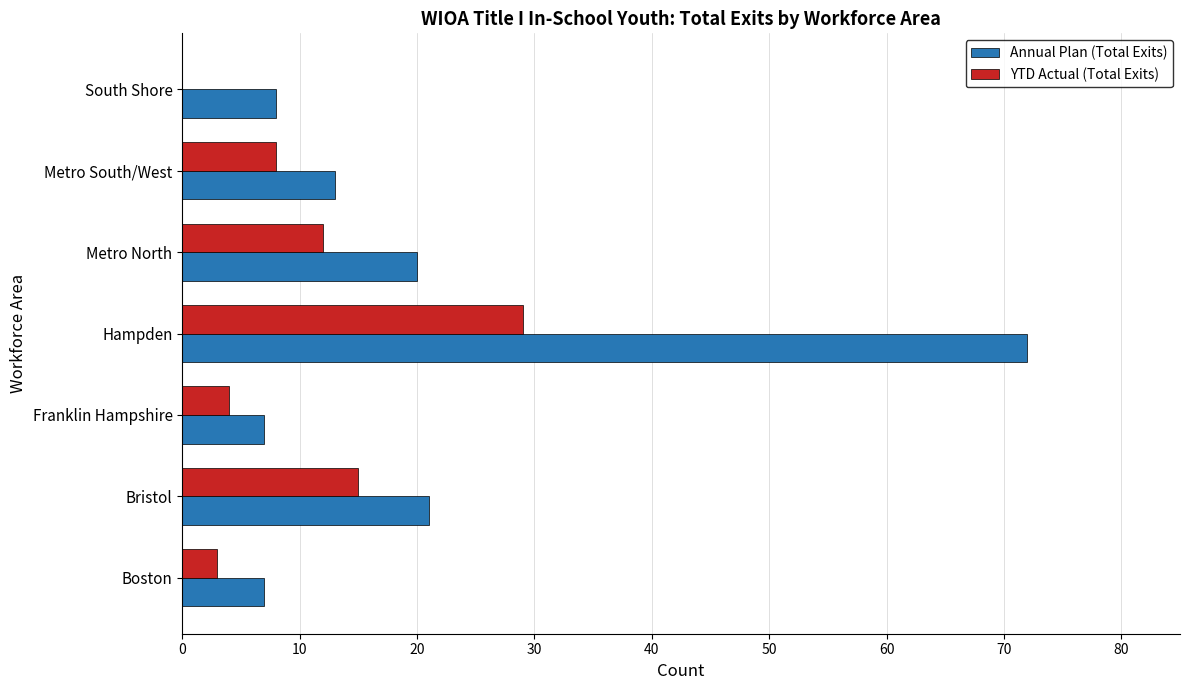

At which label is YTD Actual (Total Exits) closest to 14?

Bristol